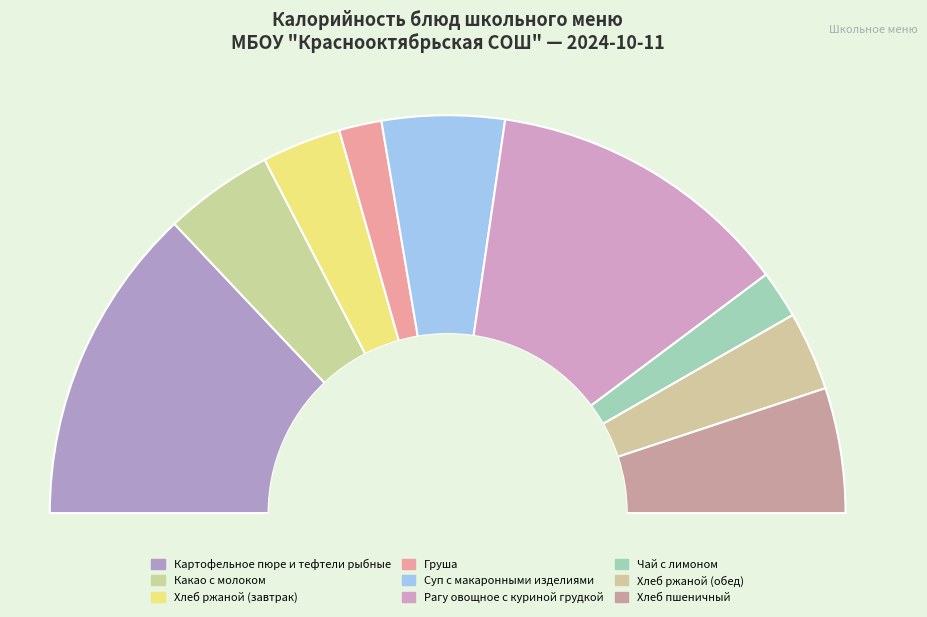

To the nearest percent, what is the difference between the largest and smallest slice percentages?

22%